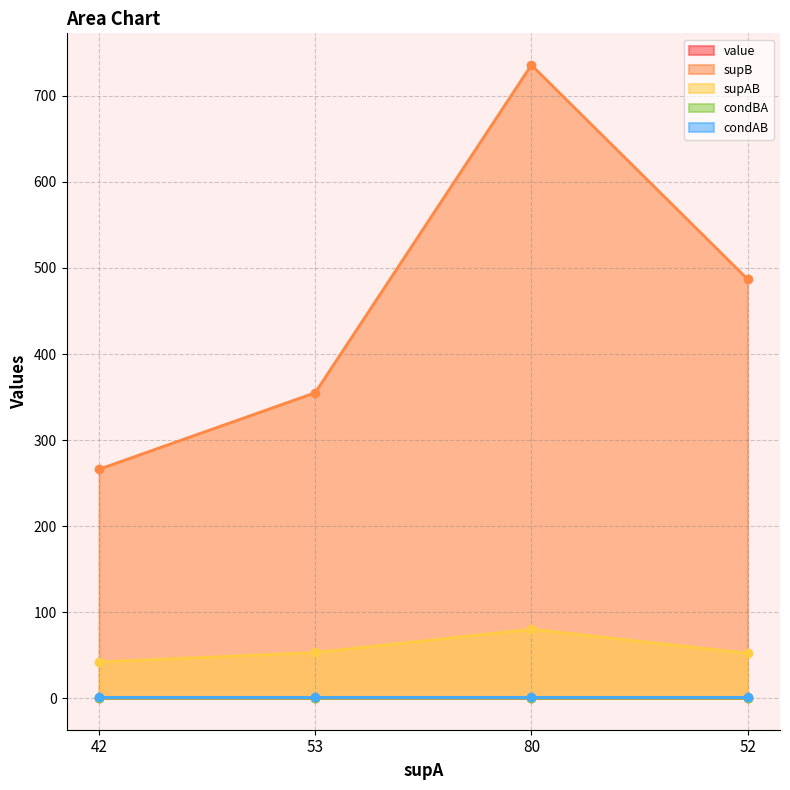

What is the spread (max minus min) of values at 80?

735.9